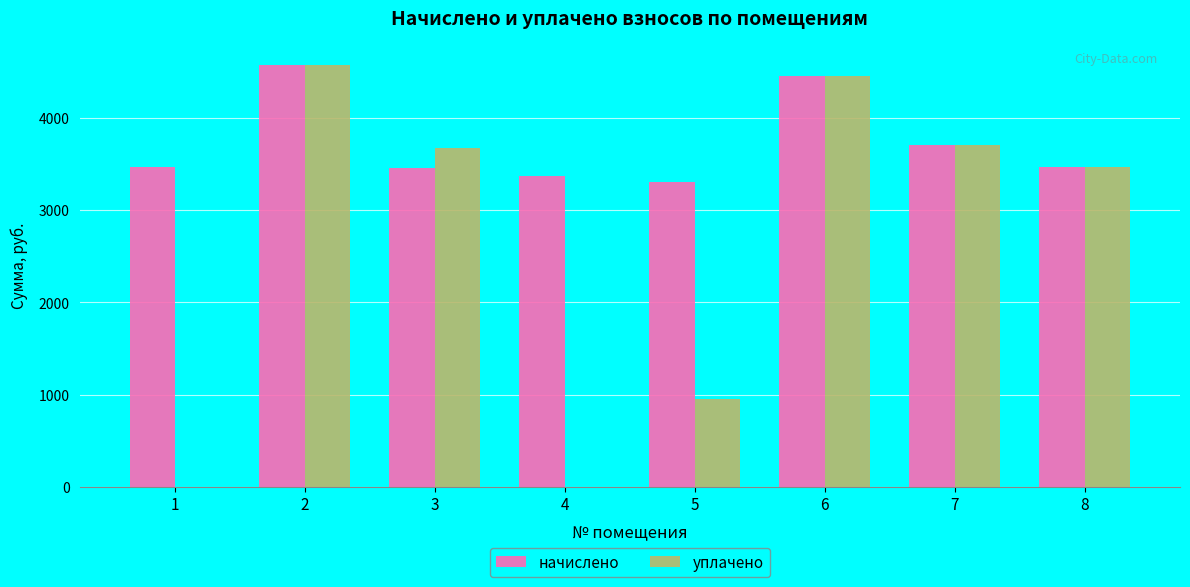

The value of начислено at 5 is 3301.2. True or false?

True